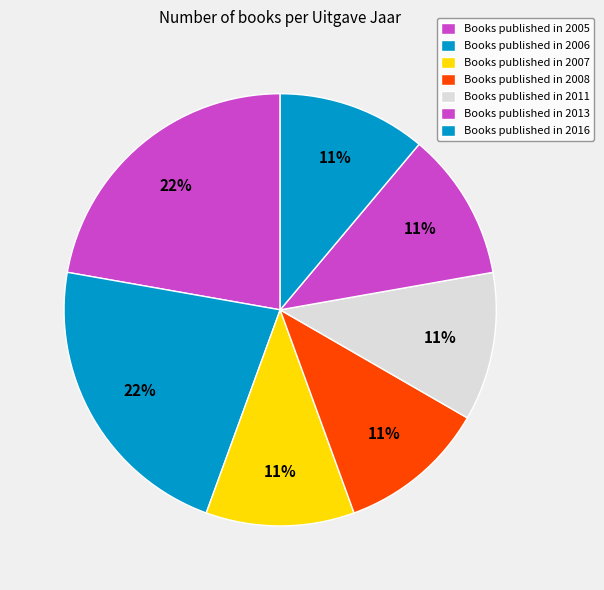

How many slices are in this pie chart?

7